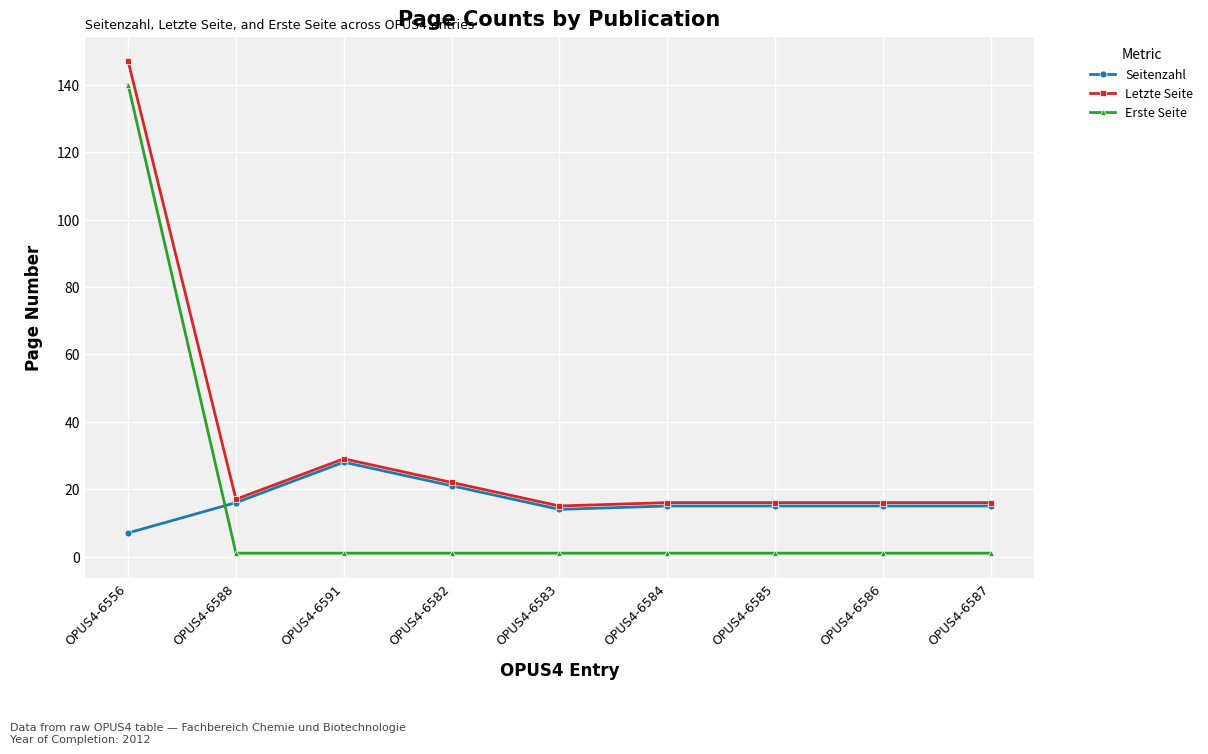

Reading left to right, list all the values displayed in this chart.

Seitenzahl: 7	16	28	21	14	15	15	15	15
Letzte Seite: 147	17	29	22	15	16	16	16	16
Erste Seite: 140	1	1	1	1	1	1	1	1